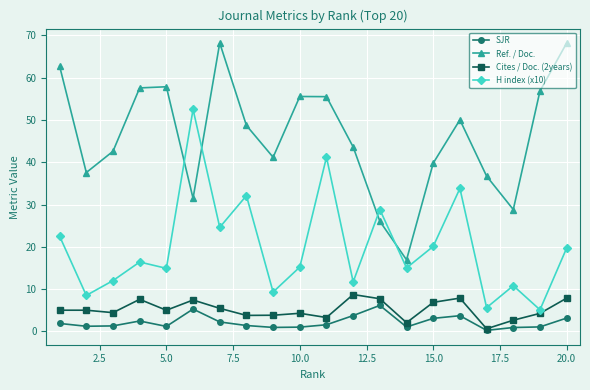

Which series has the largest total across all categories?

Ref. / Doc.